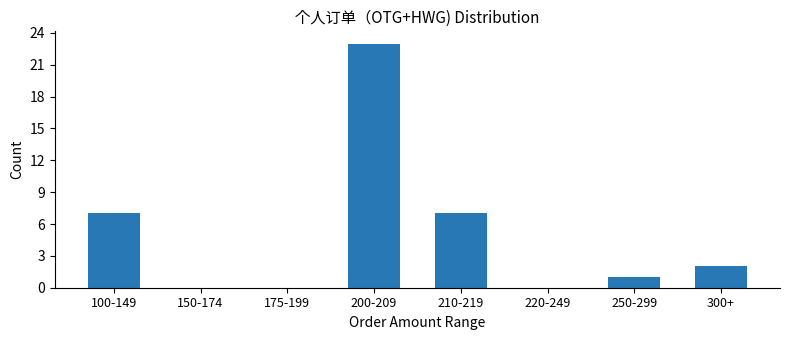

Is it true that the value at 300+ is 2?

True